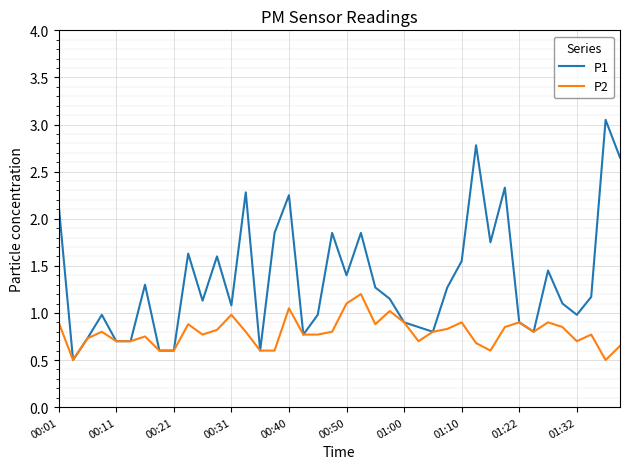

Rank the series by their average value, from lowest to highest.

P2, P1